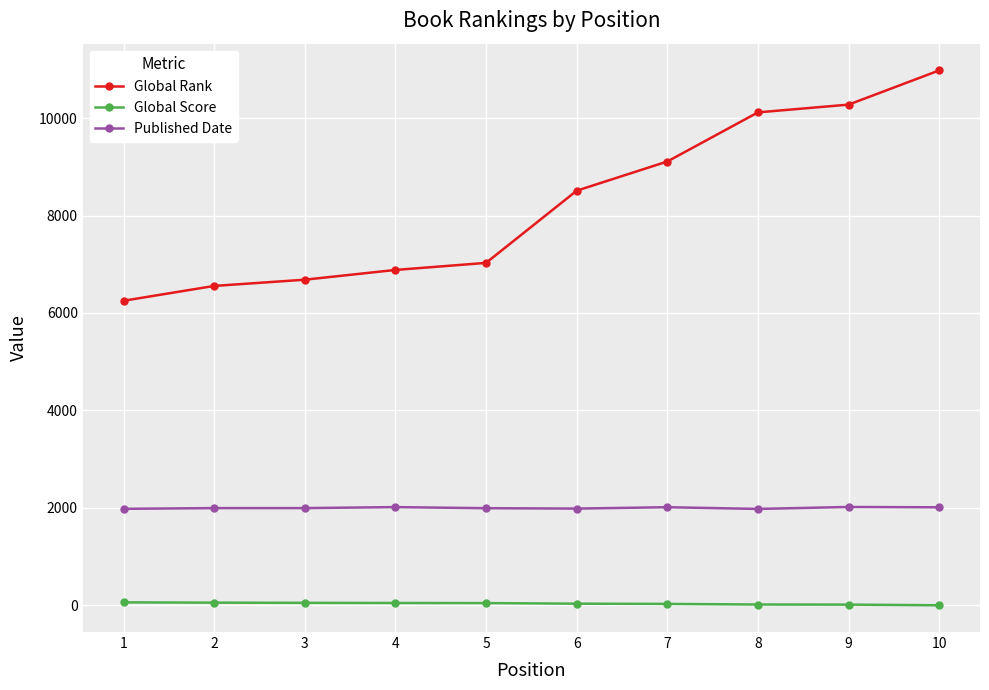

Rank the series at 4 from lowest to highest value.

Global Score, Published Date, Global Rank